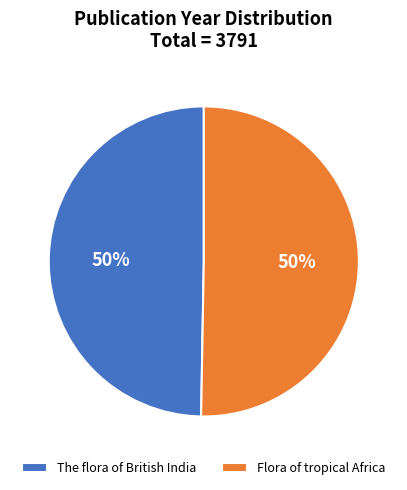

Combined, do The flora of British India and Flora of tropical Africa account for over 50%?

Yes